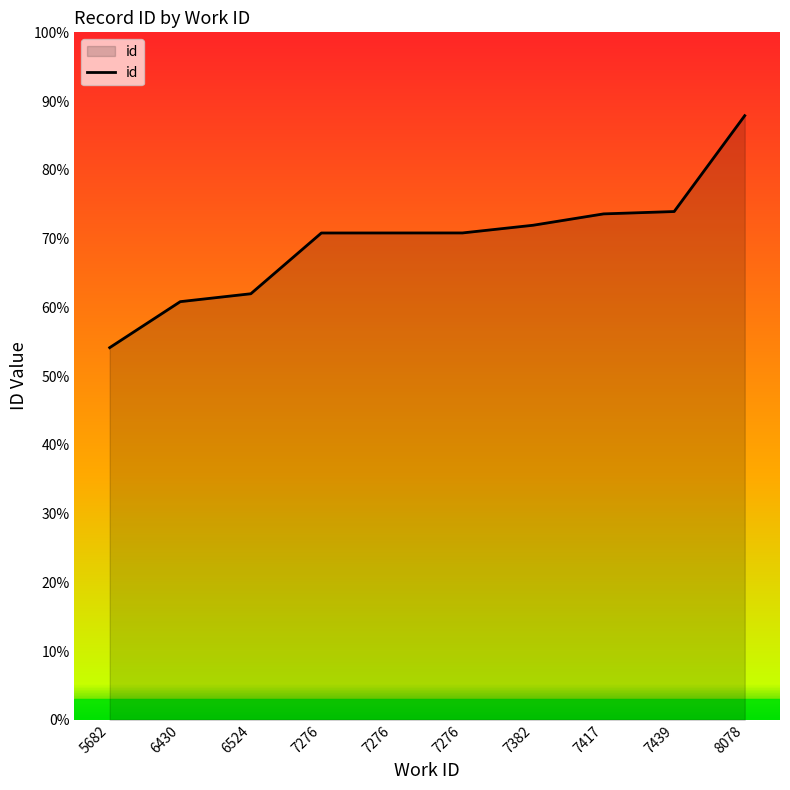

List the labels in order of value, smallest first.

5682, 6430, 6524, 7276, 7276, 7276, 7382, 7417, 7439, 8078